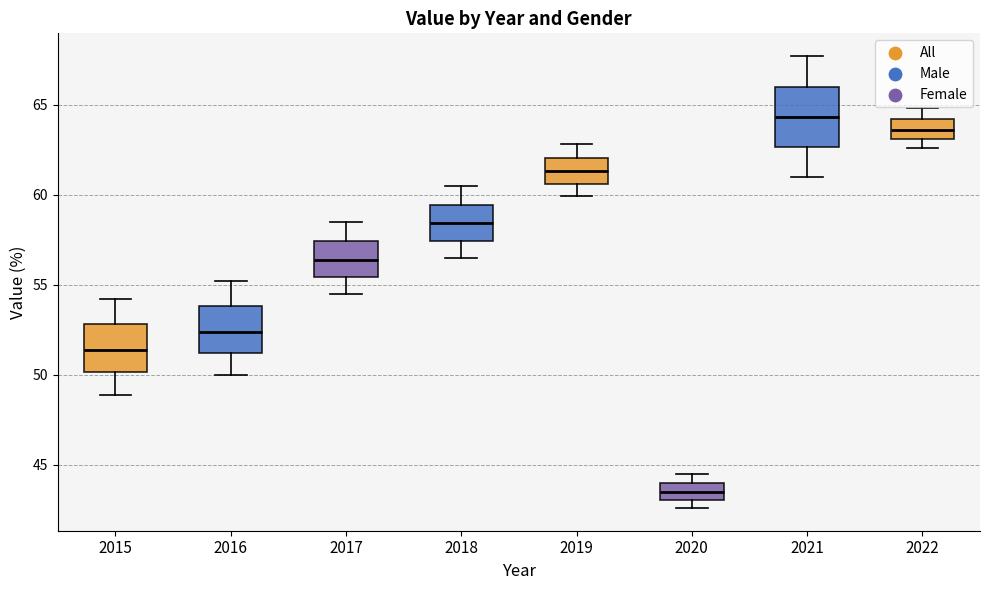

Which box is the tallest, from its lower edge to its upper edge?

2021